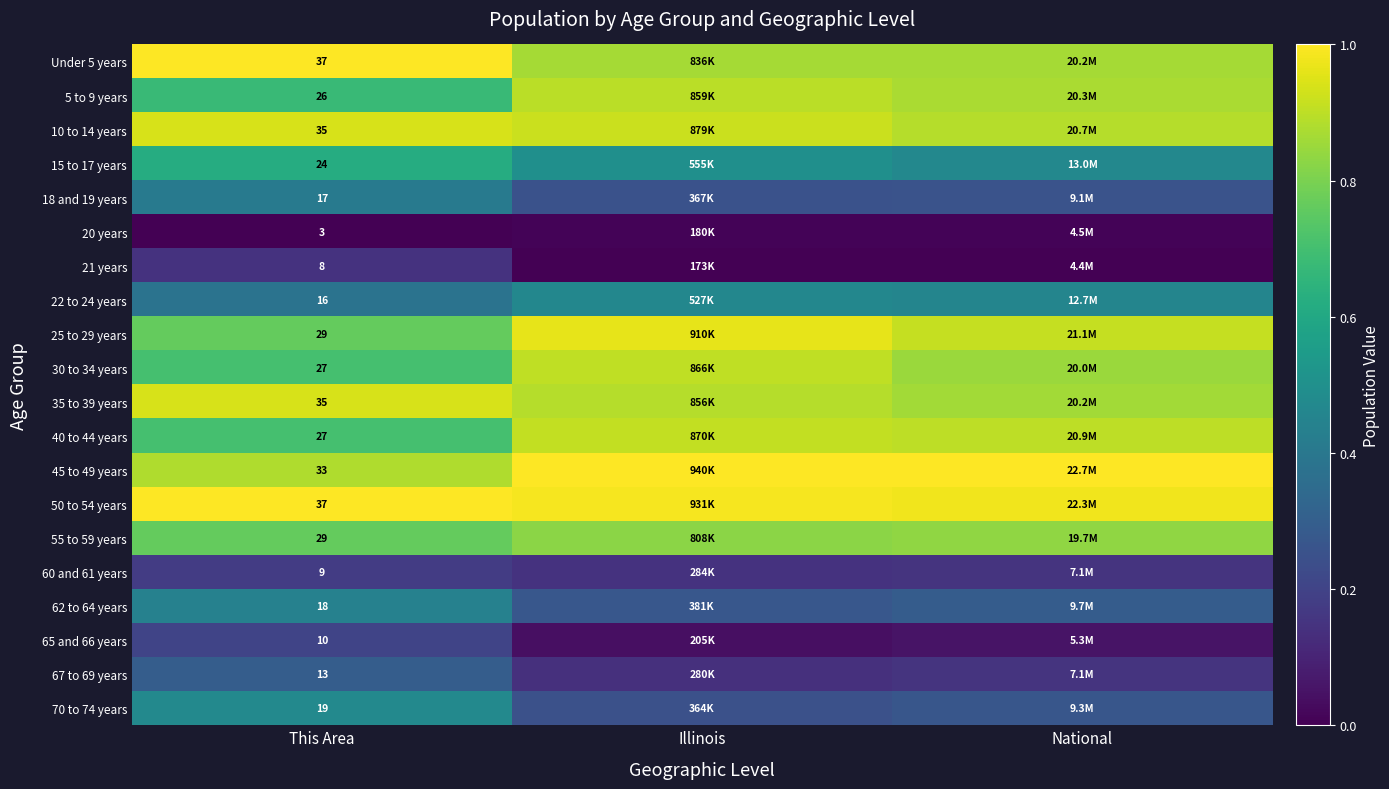

Count the number of categories in the chart.

3